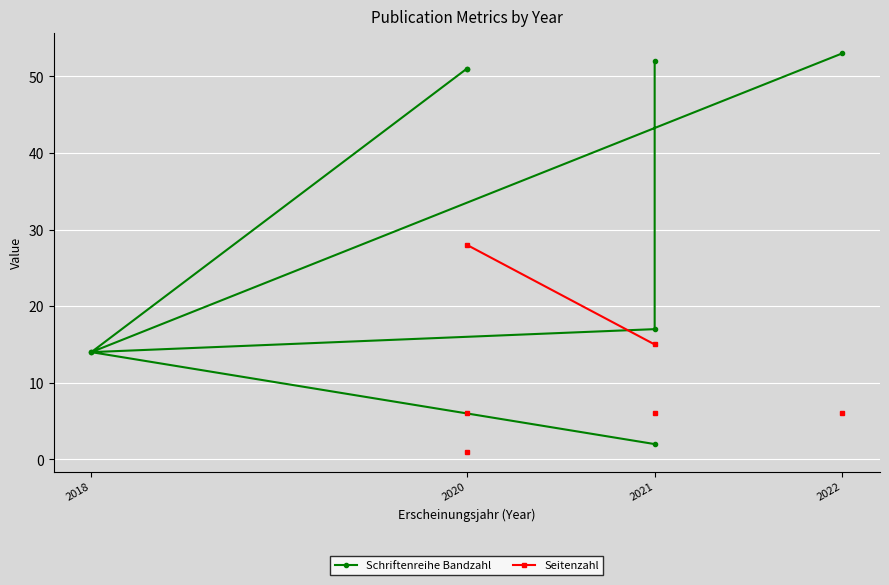

What is the difference between the maximum and minimum values in the Seitenzahl series?

27.0